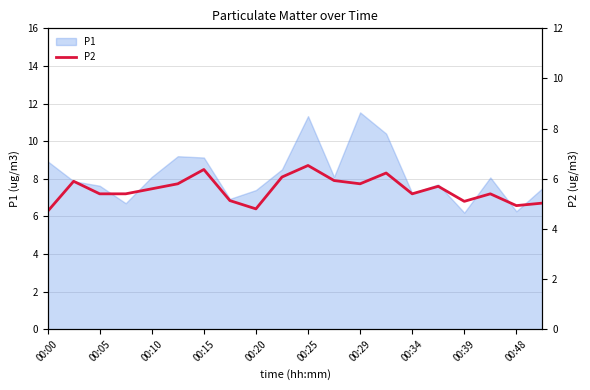

Is it true that P1 equals 9.1 at 00:15?

True